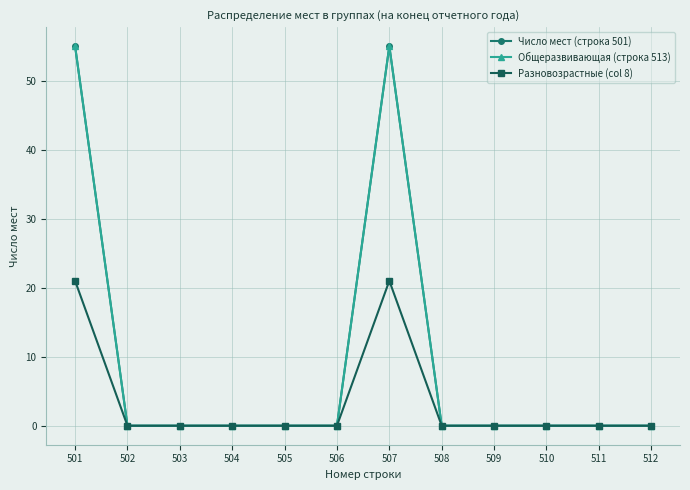

Is it true that Число мест (строка 501) equals -18 at 510?

False